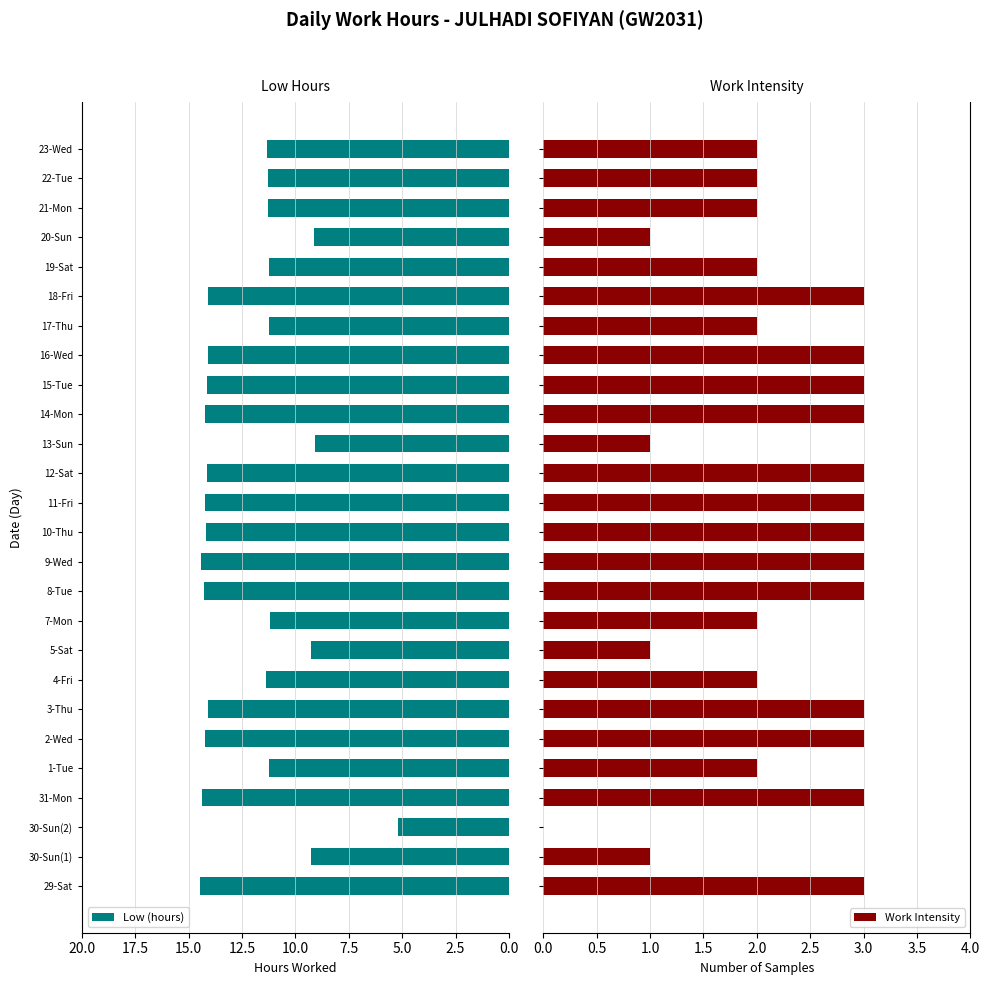

Reading right to left, transcribe all the data shown in this chart.

Low (hours): 11.3	11.3	11.3	9.1	11.3	14.1	11.2	14.1	14.1	14.2	9.1	14.1	14.2	14.2	14.4	14.3	11.2	9.3	11.4	14.1	14.3	11.2	14.4	5.2	9.3	14.5
Work Intensity: 2.0	2.0	2.0	1.0	2.0	3.0	2.0	3.0	3.0	3.0	1.0	3.0	3.0	3.0	3.0	3.0	2.0	1.0	2.0	3.0	3.0	2.0	3.0	0.0	1.0	3.0